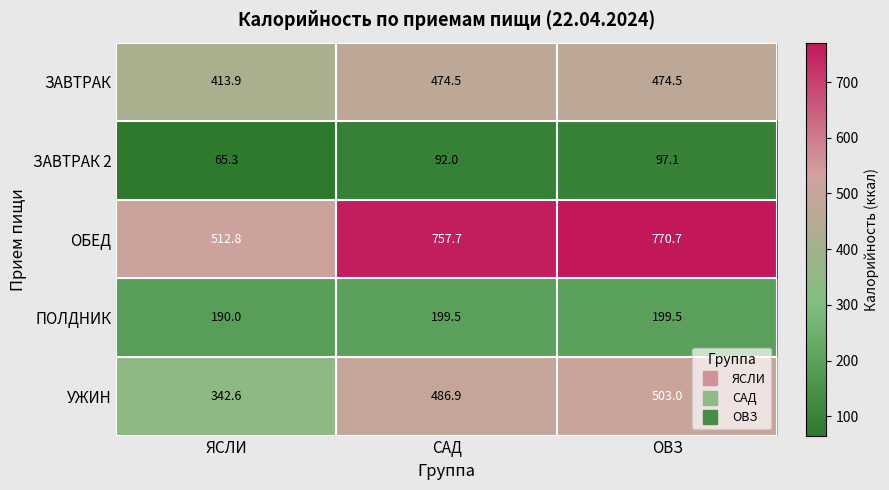

At САД, list the series in order from largest to smallest.

ОБЕД, УЖИН, ЗАВТРАК, ПОЛДНИК, ЗАВТРАК 2